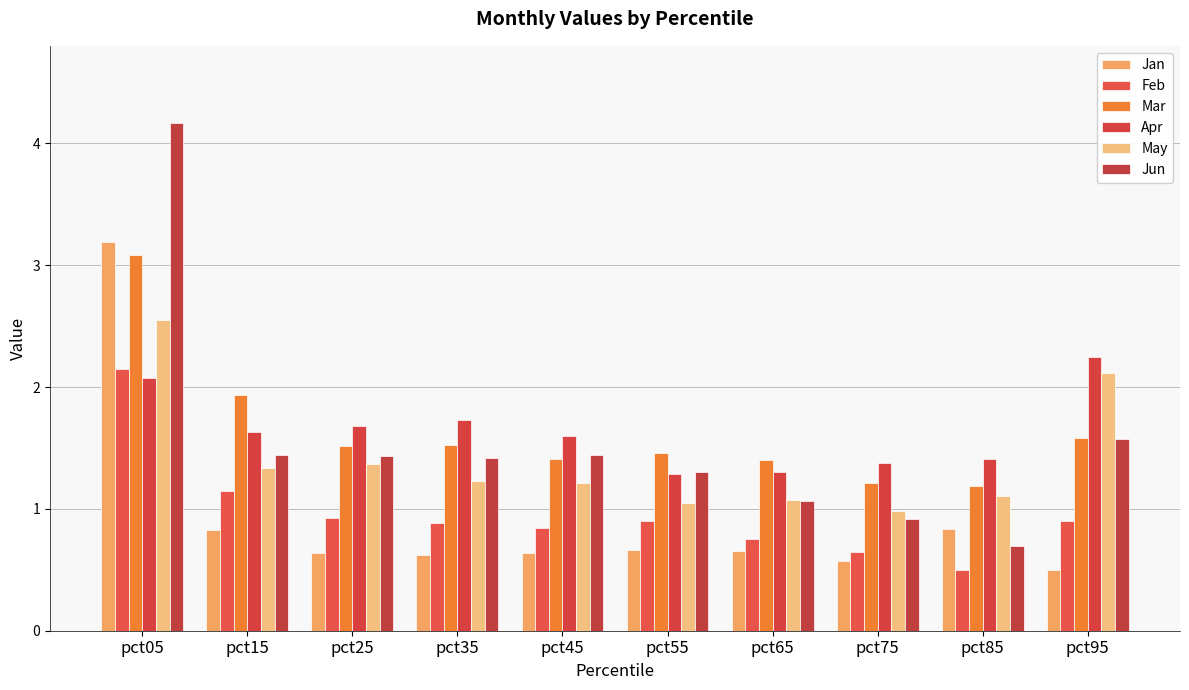

What are all the series names shown in the legend?

Jan, Feb, Mar, Apr, May, Jun